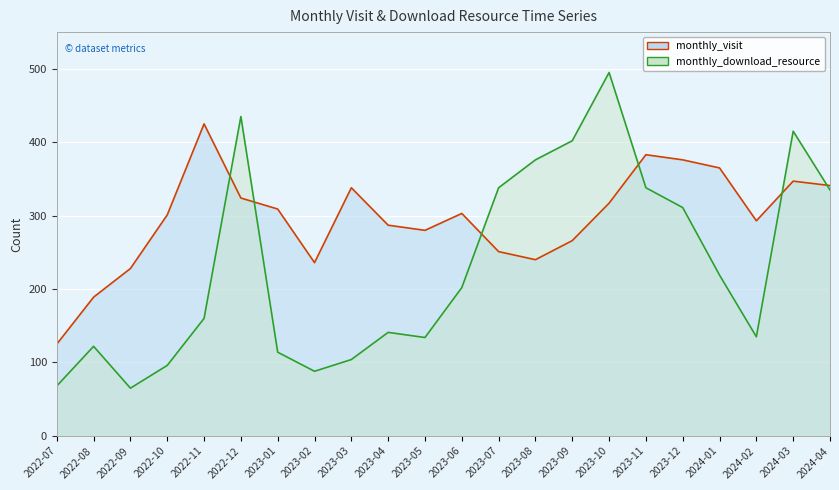

Reading left to right, extract all data points from this chart.

monthly_visit: 2022-07=125	2022-08=189	2022-09=228	2022-10=301	2022-11=425	2022-12=324	2023-01=309	2023-02=236	2023-03=338	2023-04=287	2023-05=280	2023-06=303	2023-07=251	2023-08=240	2023-09=266	2023-10=317	2023-11=383	2023-12=376	2024-01=365	2024-02=293	2024-03=347	2024-04=341
monthly_download_resource: 2022-07=68	2022-08=122	2022-09=65	2022-10=96	2022-11=160	2022-12=435	2023-01=114	2023-02=88	2023-03=104	2023-04=141	2023-05=134	2023-06=202	2023-07=338	2023-08=376	2023-09=402	2023-10=495	2023-11=338	2023-12=311	2024-01=219	2024-02=135	2024-03=415	2024-04=335